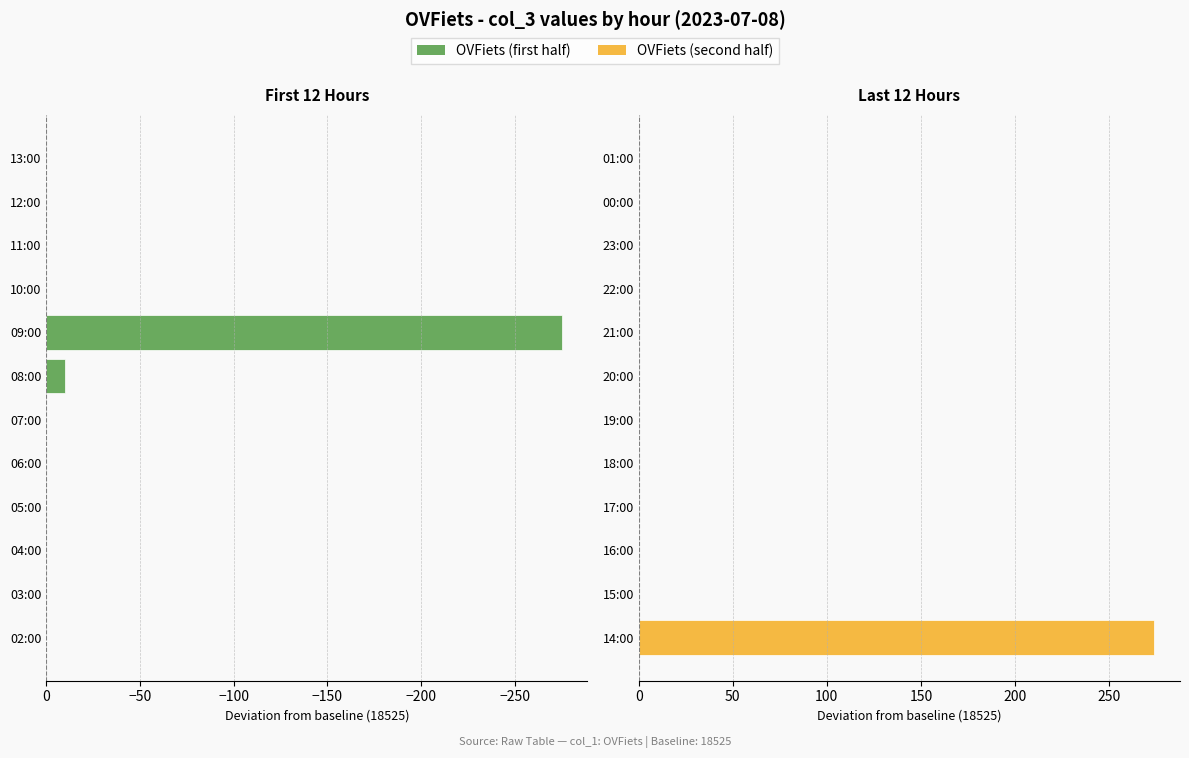

What is the sum of all OVFiets (first half) values?

-285